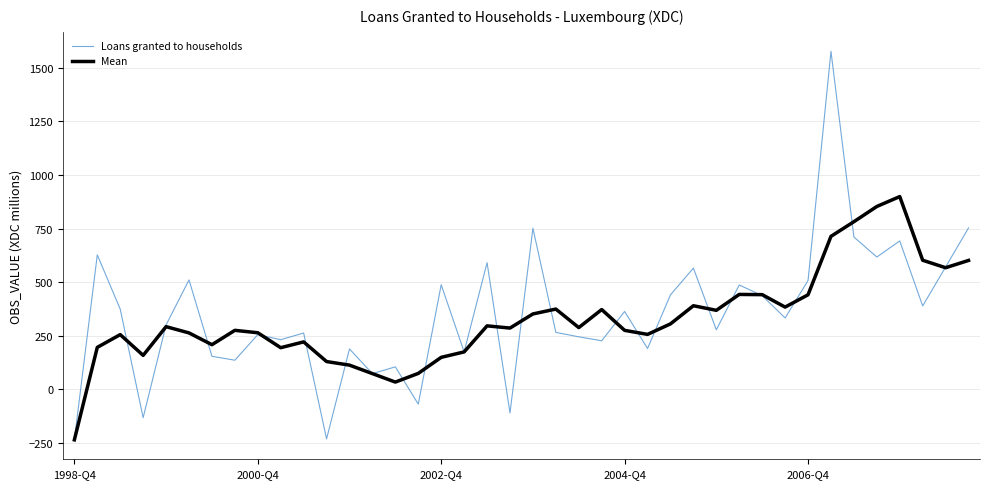

What is the sum of all Mean values?

13145.0